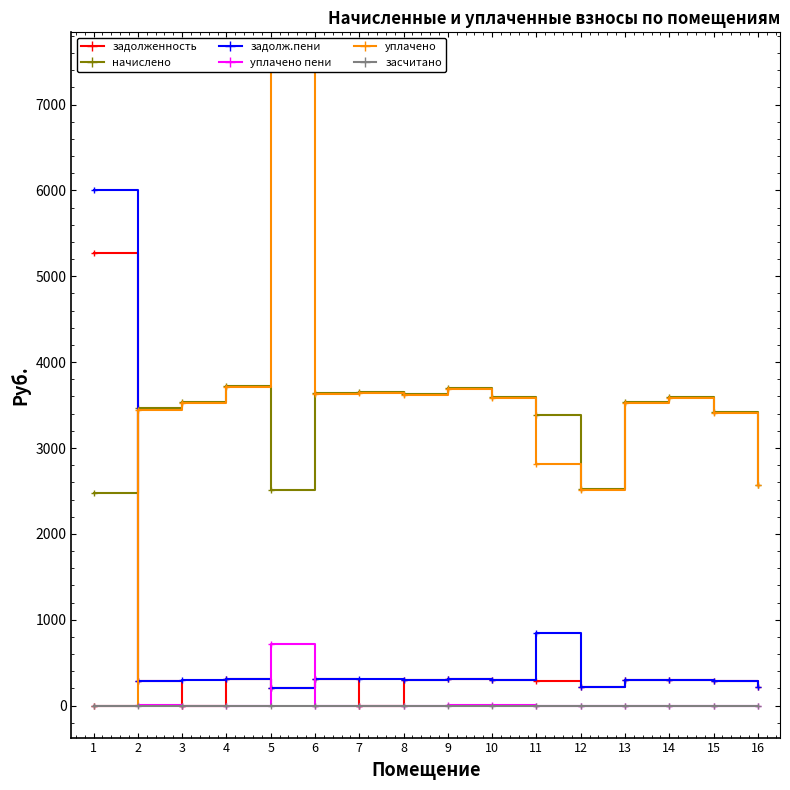

How many data points does each series have?

16